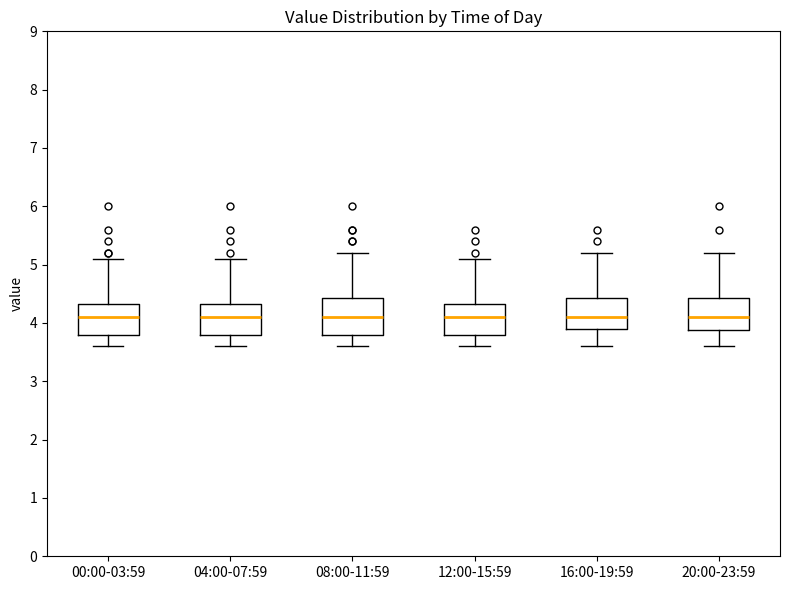

Where does the lower whisker of the box for 20:00-23:59 end on the y-axis? The values are not printed on the chart, so give them approximately, as read against the axis.

3.6